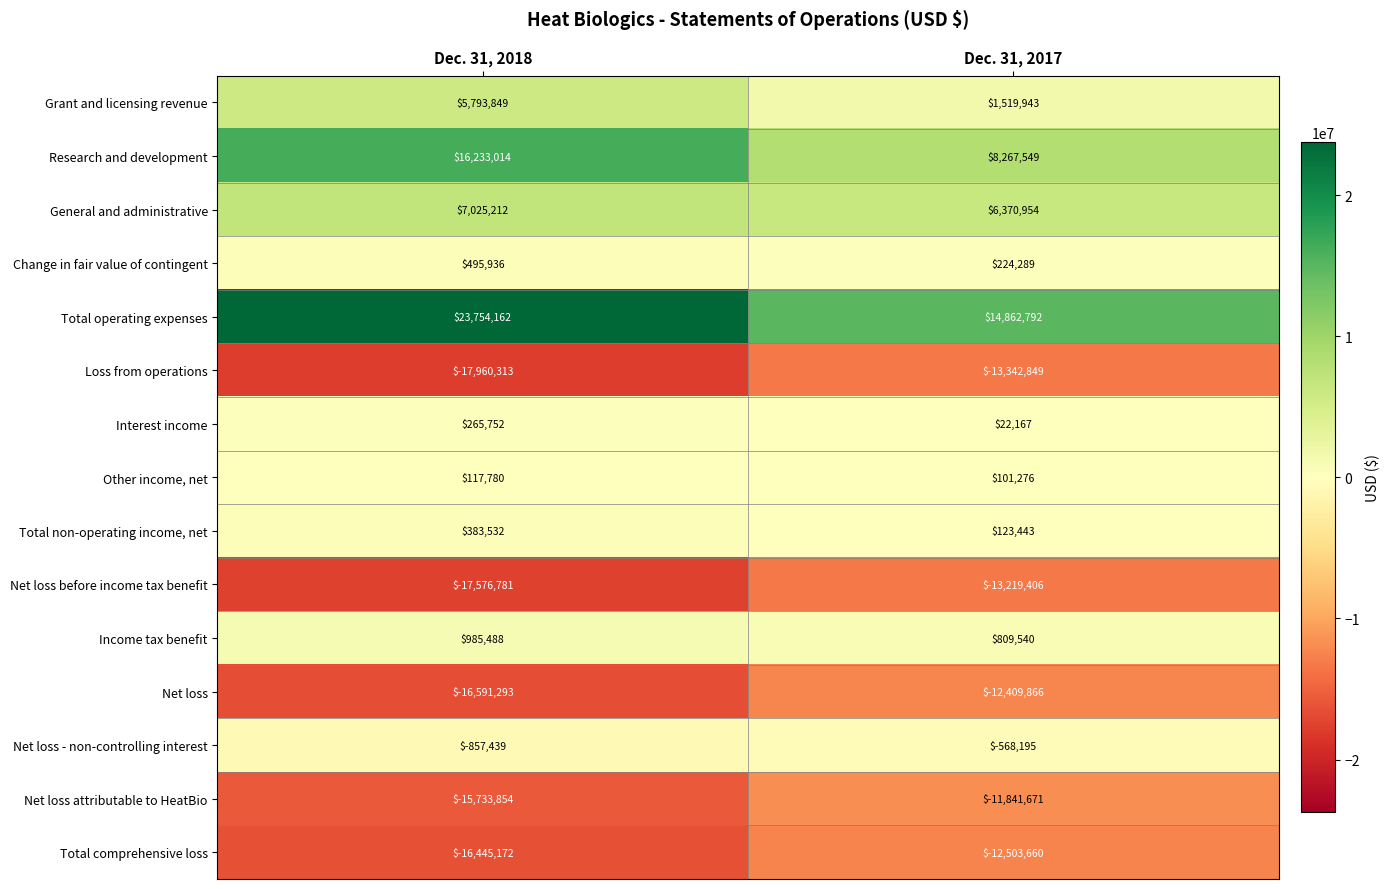

What is the spread (max minus min) of values at Dec. 31, 2018?

41714475